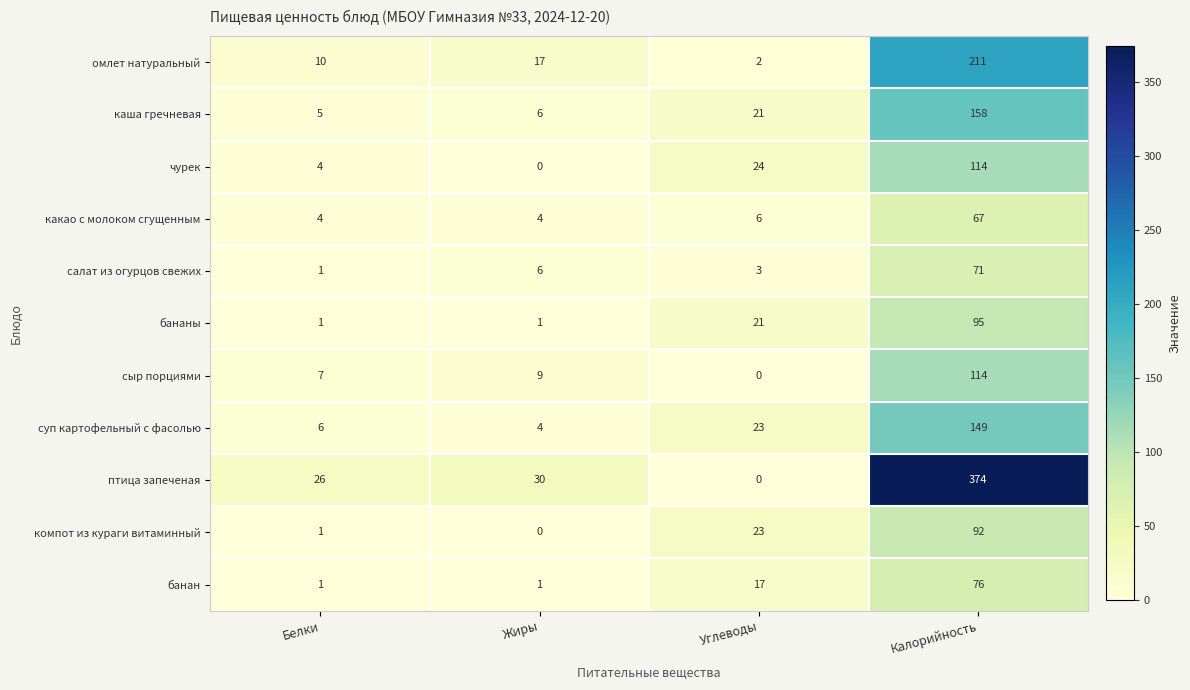

Is it true that птица запеченая equals 374 at Калорийность?

True